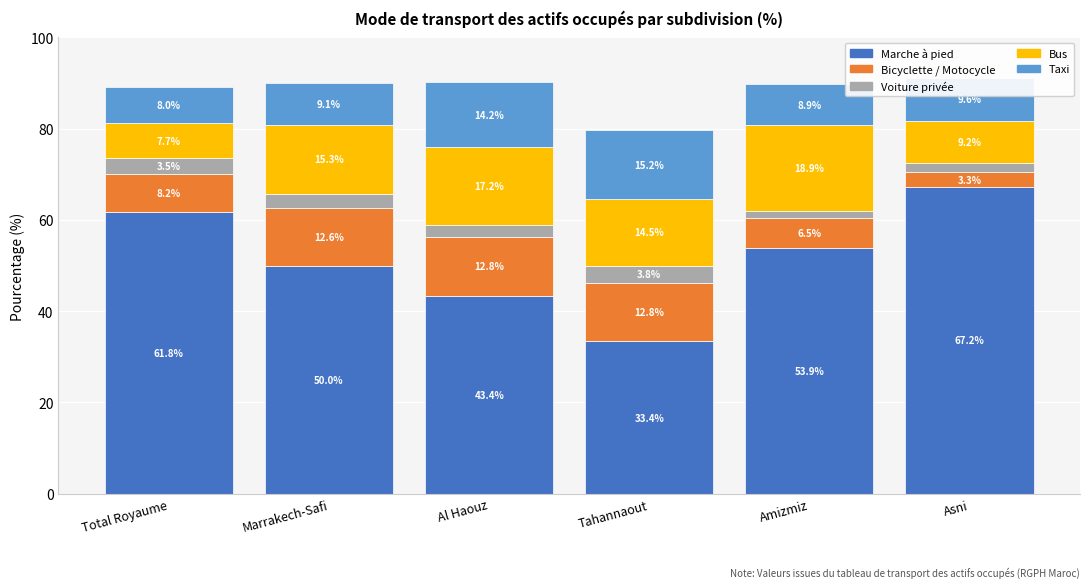

How many values in the Marche à pied series exceed 53?

3